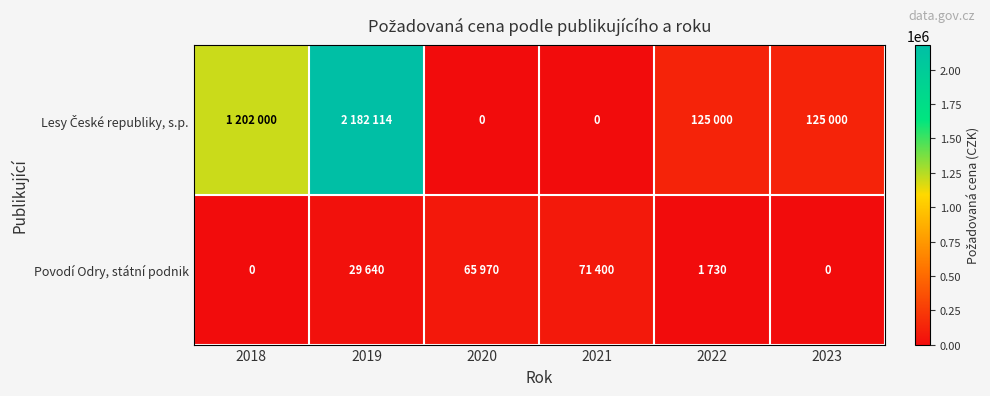

What is the maximum value shown in the chart?

2182114